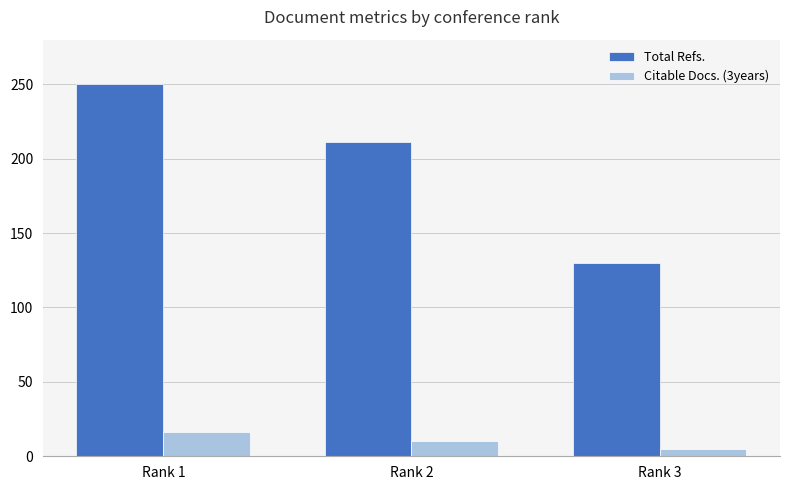

At which label does Total Refs. first exceed 211?

Rank 1